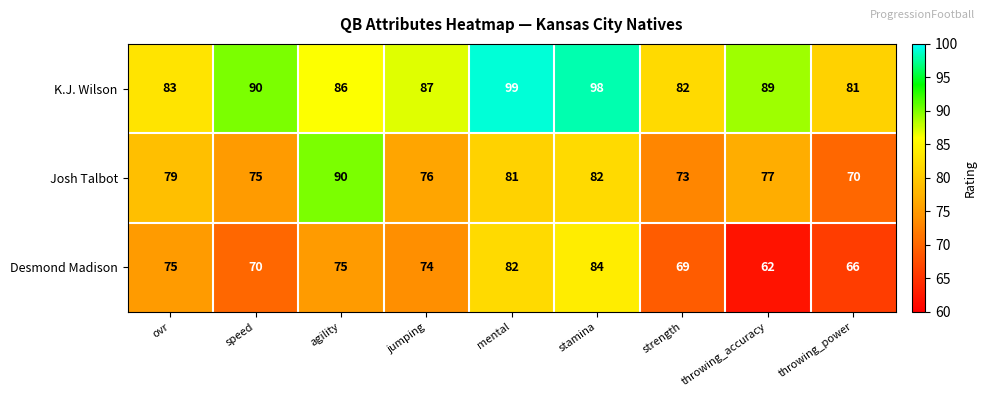

Reading left to right, transcribe all the data shown in this chart.

K.J. Wilson: ovr=83	speed=90	agility=86	jumping=87	mental=99	stamina=98	strength=82	throwing_accuracy=89	throwing_power=81
Josh Talbot: ovr=79	speed=75	agility=90	jumping=76	mental=81	stamina=82	strength=73	throwing_accuracy=77	throwing_power=70
Desmond Madison: ovr=75	speed=70	agility=75	jumping=74	mental=82	stamina=84	strength=69	throwing_accuracy=62	throwing_power=66